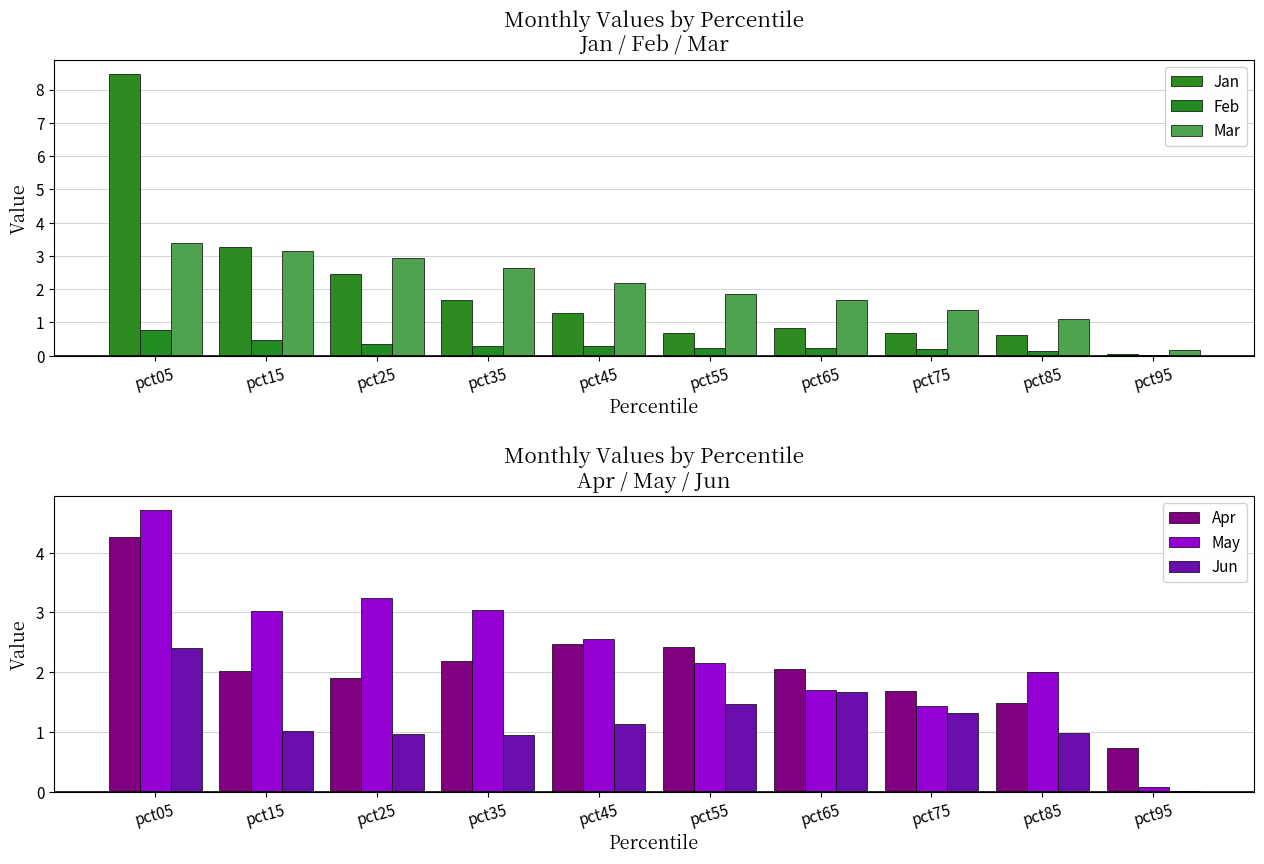

What are all the series names shown in the legend?

Jan, Feb, Mar, Apr, May, Jun